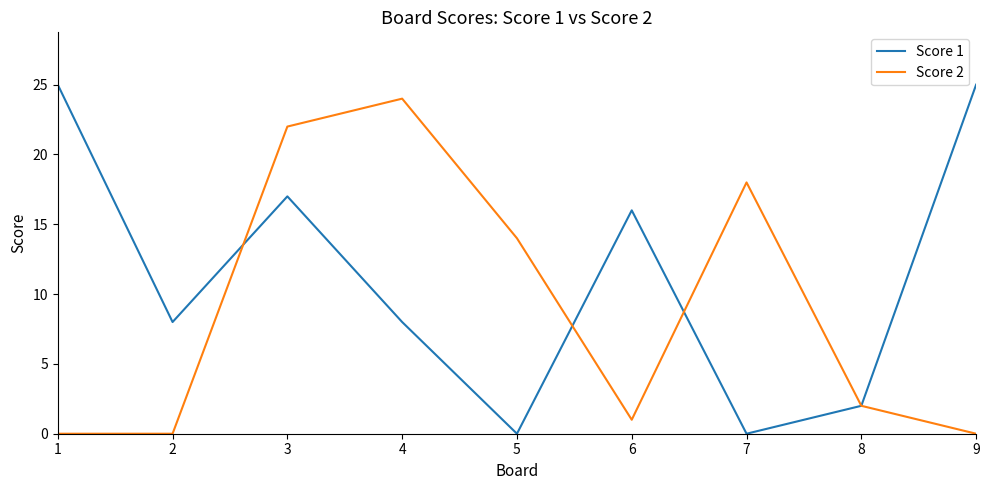

Is it true that Score 1 equals 17 at 3?

True